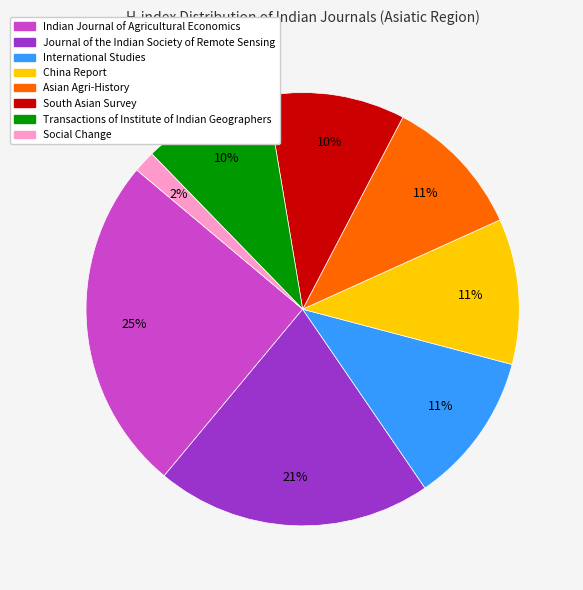

To the nearest percent, what is the combined percentage of China Report and South Asian Survey?

21%